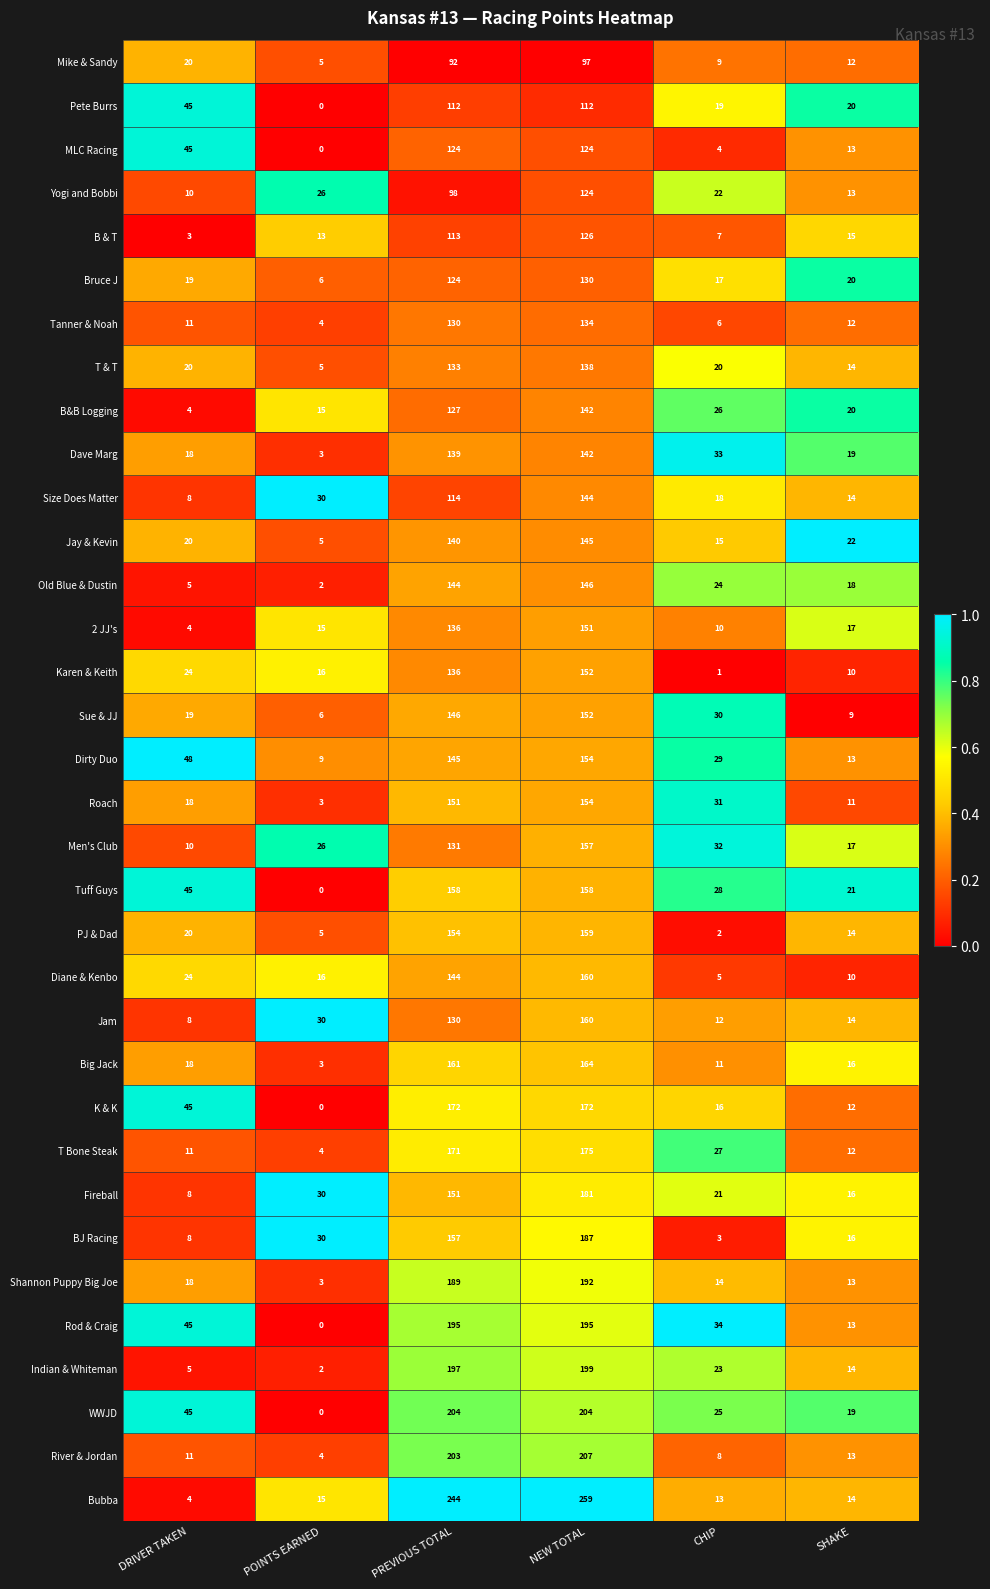

Which series has the largest total across all categories?

Bubba